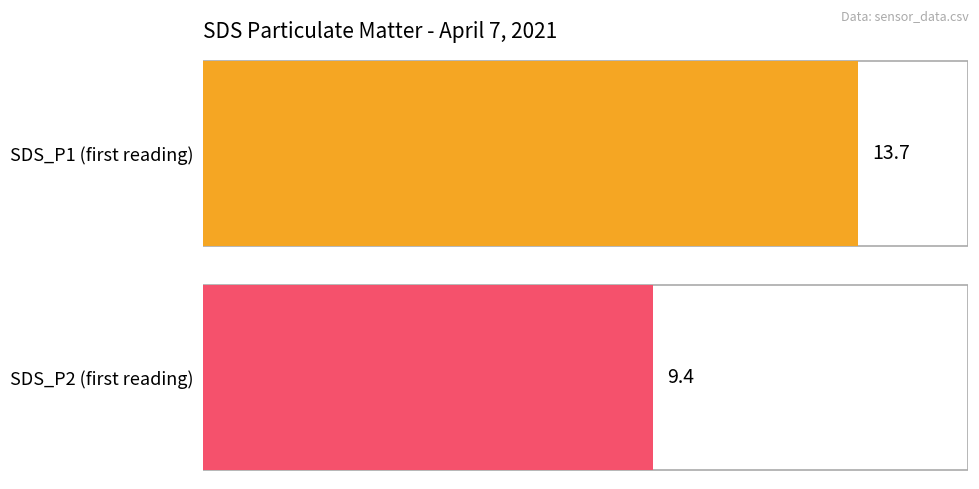

What are all the series names shown in the legend?

SDS_P1, SDS_P2